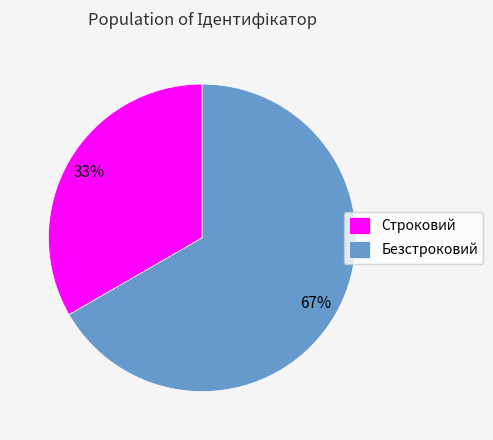

The Строковий slice represents 39% of the pie. True or false?

False